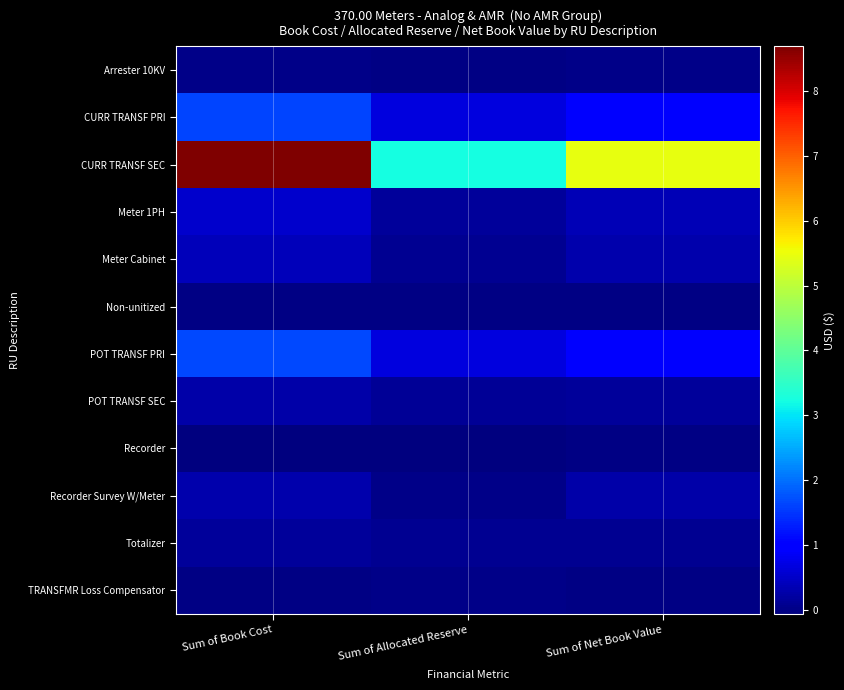

Reading right to left, transcribe all the data shown in this chart.

Arrester 10KV: Sum of Net Book Value=21944.2	Sum of Allocated Reserve=1570.7	Sum of Book Cost=23514.9
CURR TRANSF PRI: Sum of Net Book Value=954893.1	Sum of Allocated Reserve=671325.5	Sum of Book Cost=1626218.6
CURR TRANSF SEC: Sum of Net Book Value=5457311.0	Sum of Allocated Reserve=3227847.9	Sum of Book Cost=8685158.8
Meter 1PH: Sum of Net Book Value=366575.5	Sum of Allocated Reserve=172210.0	Sum of Book Cost=538785.6
Meter Cabinet: Sum of Net Book Value=290521.9	Sum of Allocated Reserve=102669.9	Sum of Book Cost=393191.9
Non-unitized: Sum of Net Book Value=672.5	Sum of Allocated Reserve=16.2	Sum of Book Cost=688.7
POT TRANSF PRI: Sum of Net Book Value=986961.3	Sum of Allocated Reserve=668817.9	Sum of Book Cost=1655779.2
POT TRANSF SEC: Sum of Net Book Value=144280.6	Sum of Allocated Reserve=122173.3	Sum of Book Cost=266453.9
Recorder: Sum of Net Book Value=-25417.8	Sum of Allocated Reserve=-35632.8	Sum of Book Cost=-61050.6
Recorder Survey W/Meter: Sum of Net Book Value=271686.3	Sum of Allocated Reserve=24096.7	Sum of Book Cost=295783.1
Totalizer: Sum of Net Book Value=79555.6	Sum of Allocated Reserve=76045.7	Sum of Book Cost=155601.2
TRANSFMR Loss Compensator: Sum of Net Book Value=-1747.6	Sum of Allocated Reserve=7573.1	Sum of Book Cost=5825.4